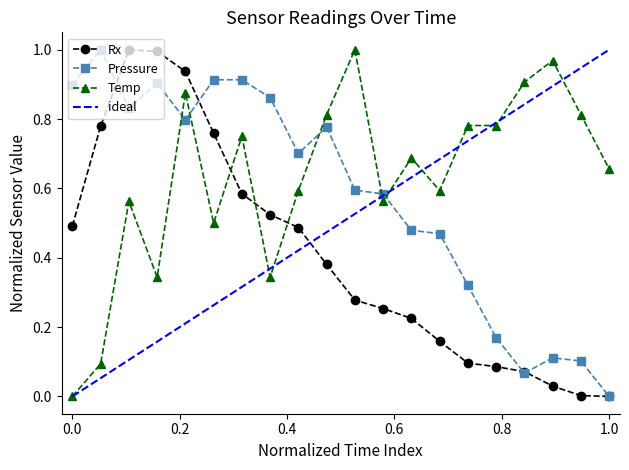

What is the value of the Pressure point at the 4th from the left?

0.9